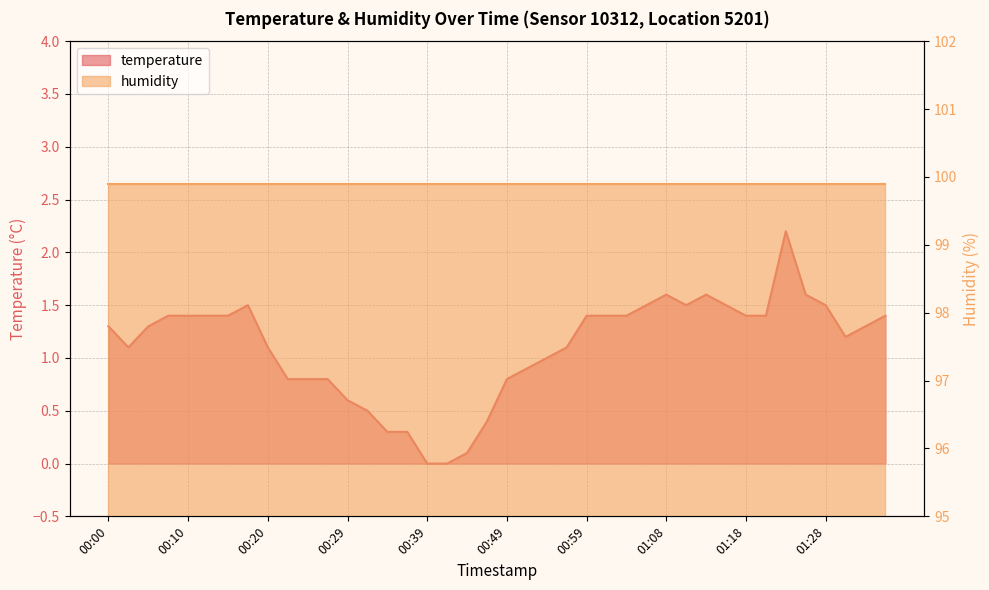

Rank the categories by value from lowest to highest.

00:39, 00:42, 00:44, 00:34, 00:37, 00:46, 00:32, 00:29, 00:22, 00:25, 00:27, 00:49, 00:51, 00:54, 00:03, 00:20, 00:56, 01:31, 00:00, 00:05, 01:33, 00:08, 00:10, 00:12, 00:15, 00:59, 01:01, 01:03, 01:18, 01:21, 01:35, 00:17, 01:06, 01:11, 01:16, 01:28, 01:08, 01:14, 01:26, 01:23